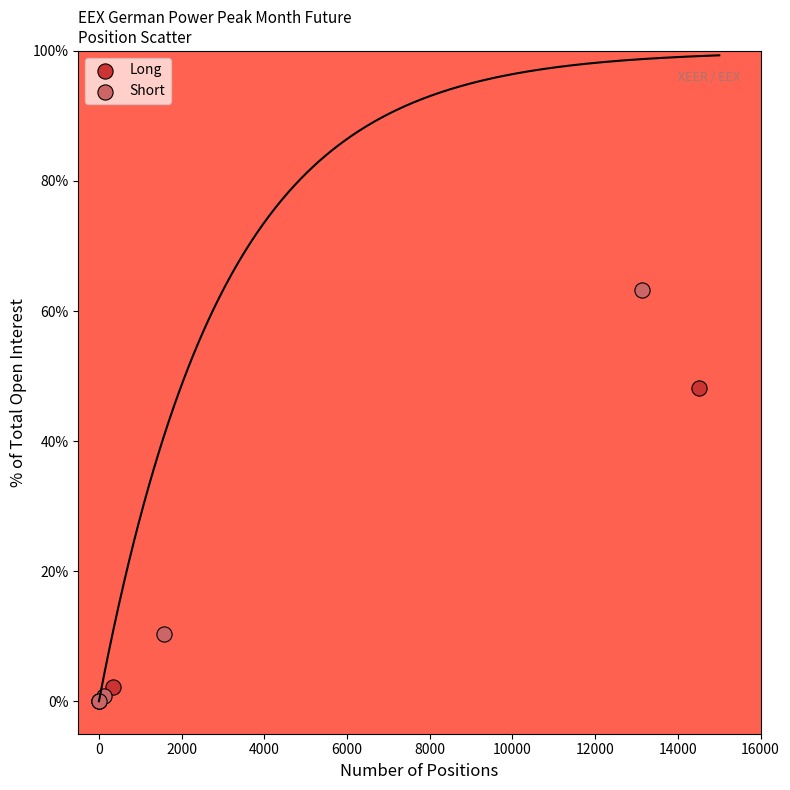

Which series contains the highest Y value?

Short